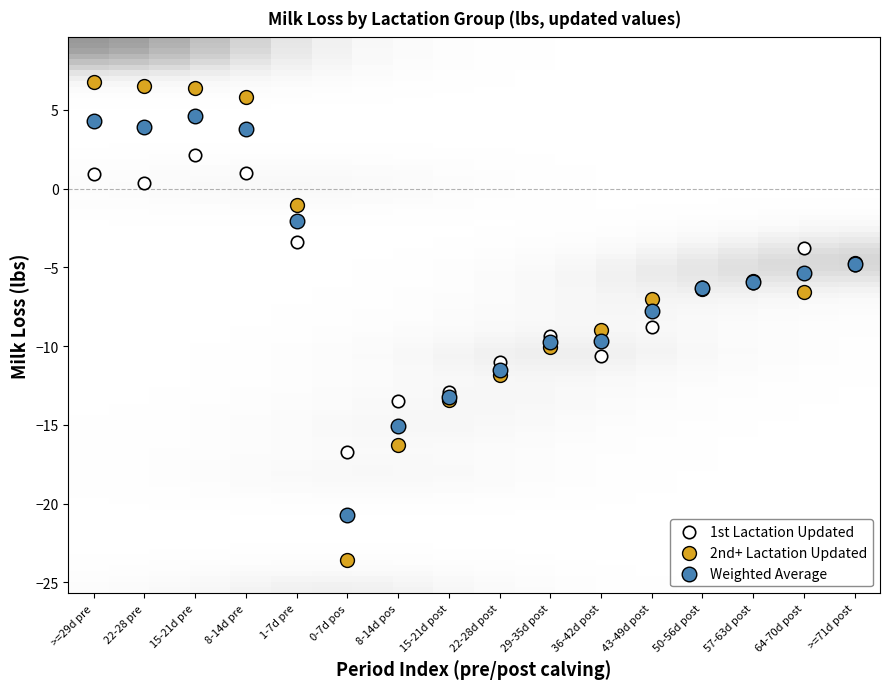

What is the X range (max minus min) for the scatter plot?

15.0